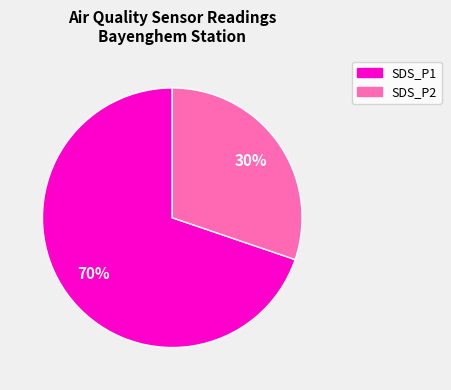

What is the majority slice?

SDS_P1